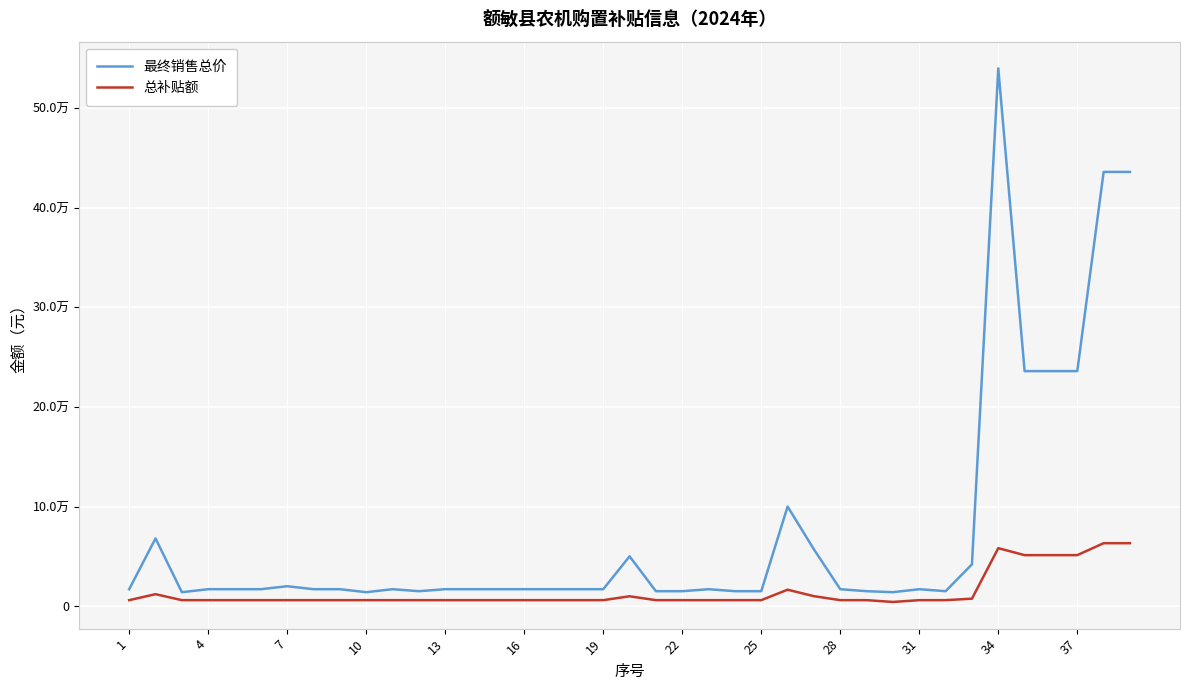

What is the average value of the 最终销售总价 series?

74179